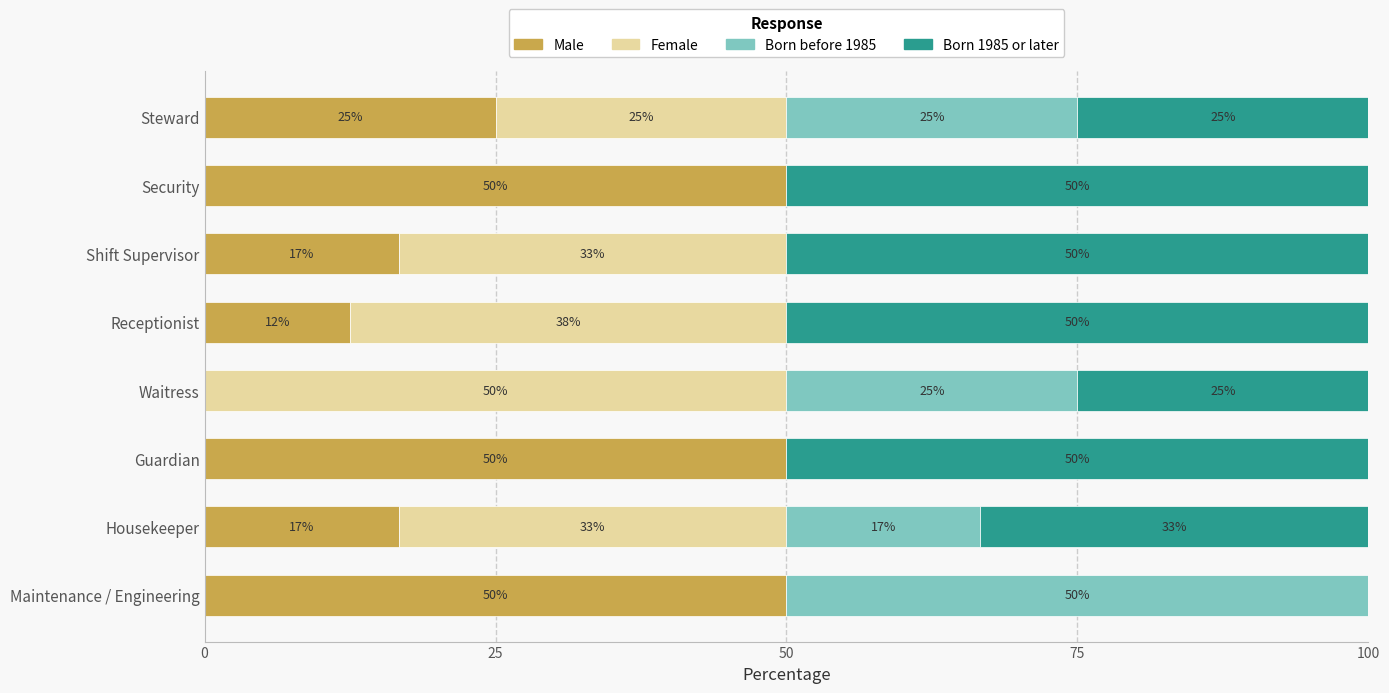

What is the maximum value for Male?

50.0